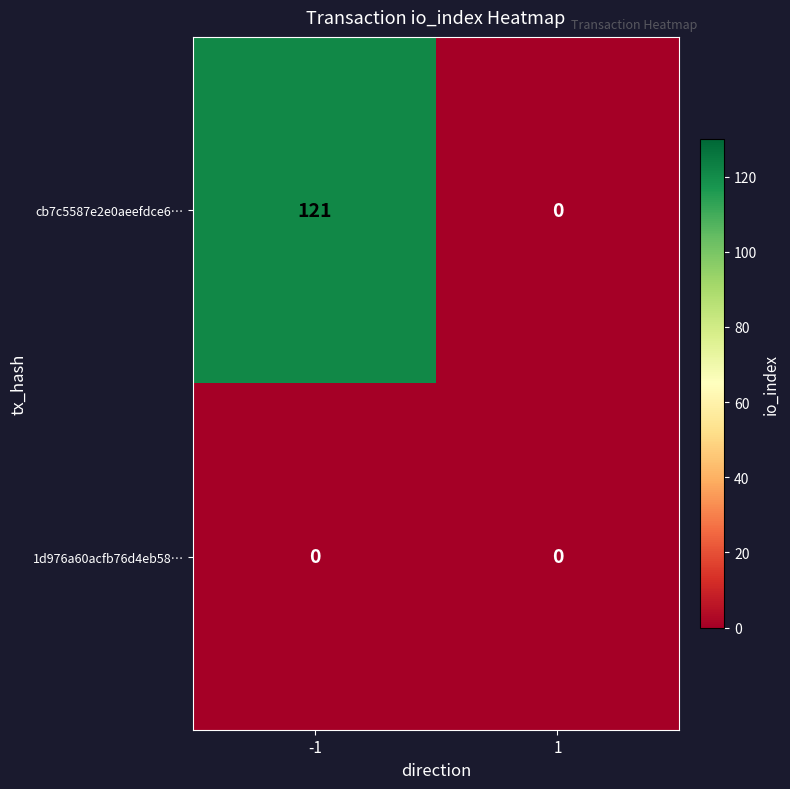

Read the cb7c5587e2e0aeefdce6… value at -1.

121